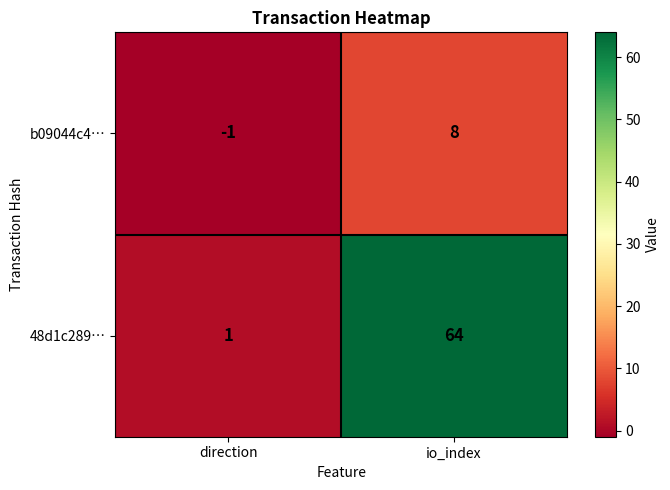

Rank the series by their average value, from lowest to highest.

b09044c4…, 48d1c289…